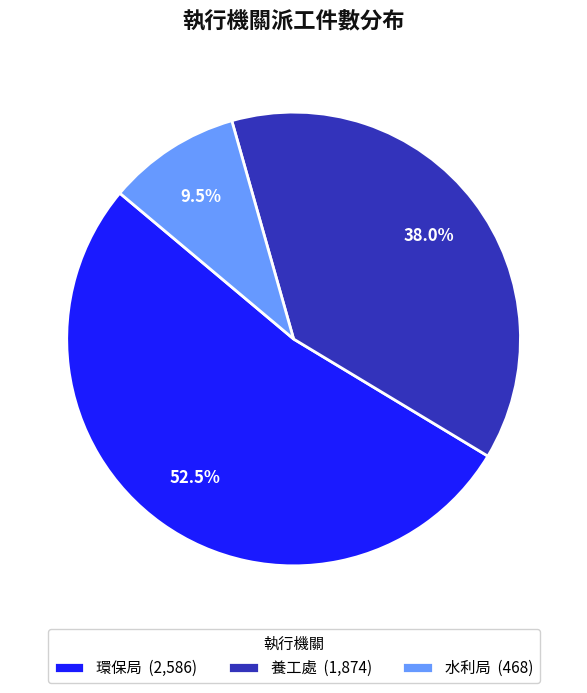

How many slices are in this pie chart?

3